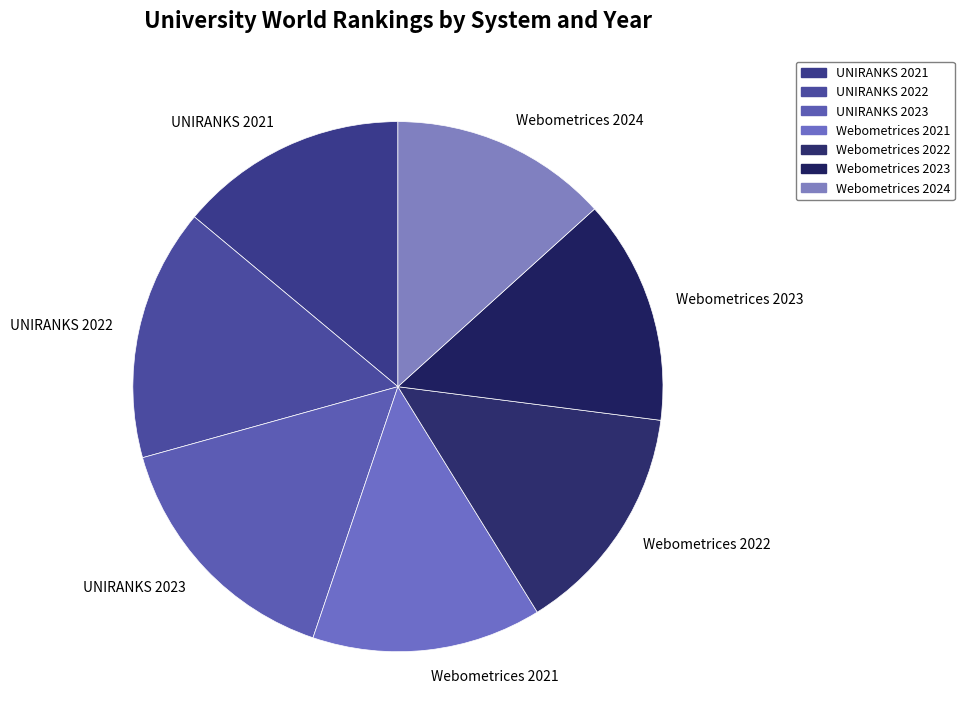

Combined, do Webometrices 2023 and UNIRANKS 2023 account for over 50%?

No